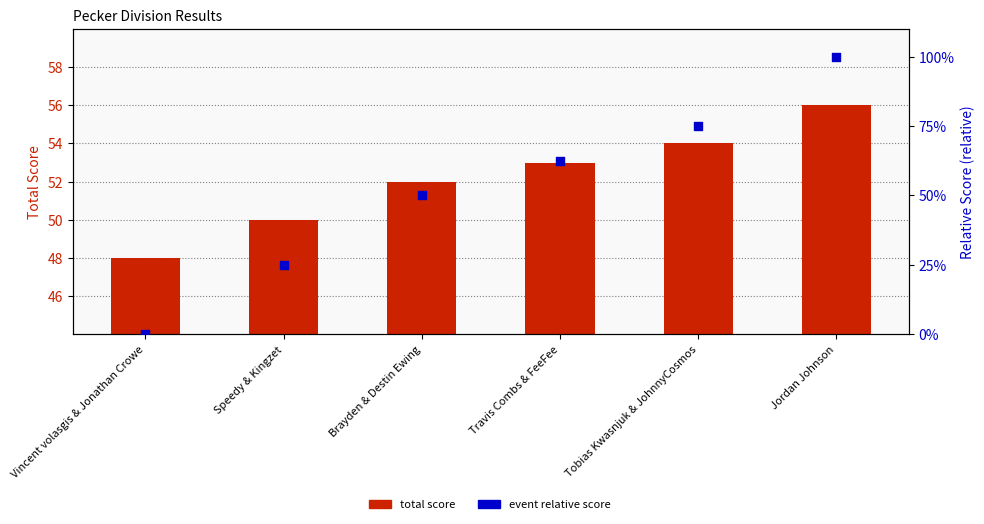

Which series contains the highest Y value?

relative score (percentile)